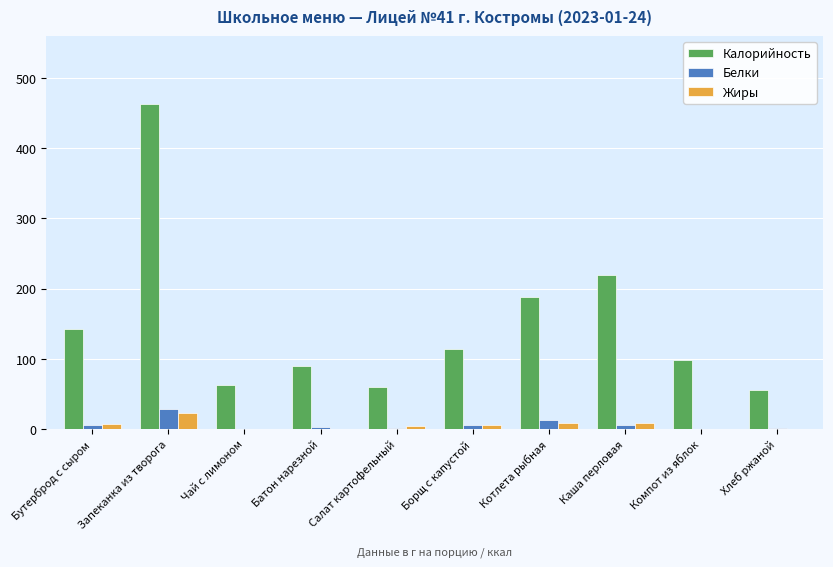

At which label does Жиры reach its peak?

Запеканка из творога